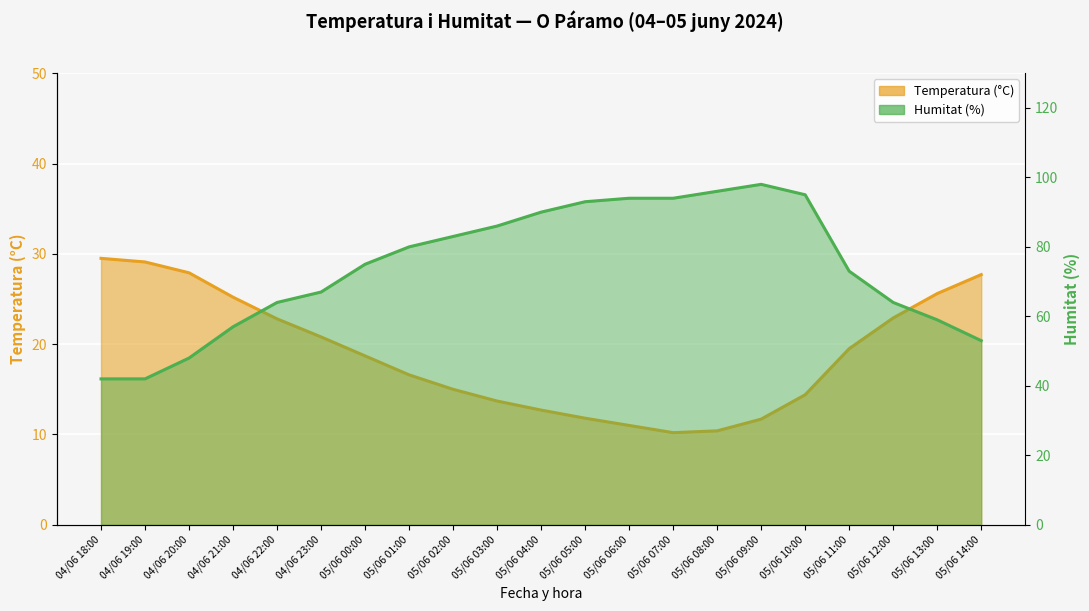

Rank the series by their maximum value, from highest to lowest.

Humitat (%), Temperatura (°C)